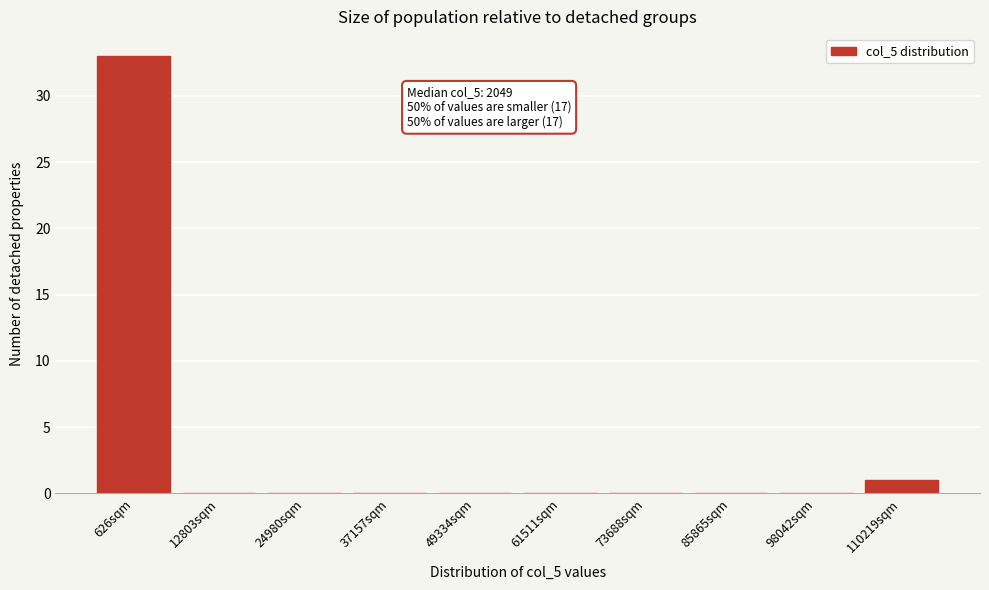

Reading right to left, what are all the values shown in this chart?

110219sqm=1	98042sqm=0	85865sqm=0	73688sqm=0	61511sqm=0	49334sqm=0	37157sqm=0	24980sqm=0	12803sqm=0	626sqm=33